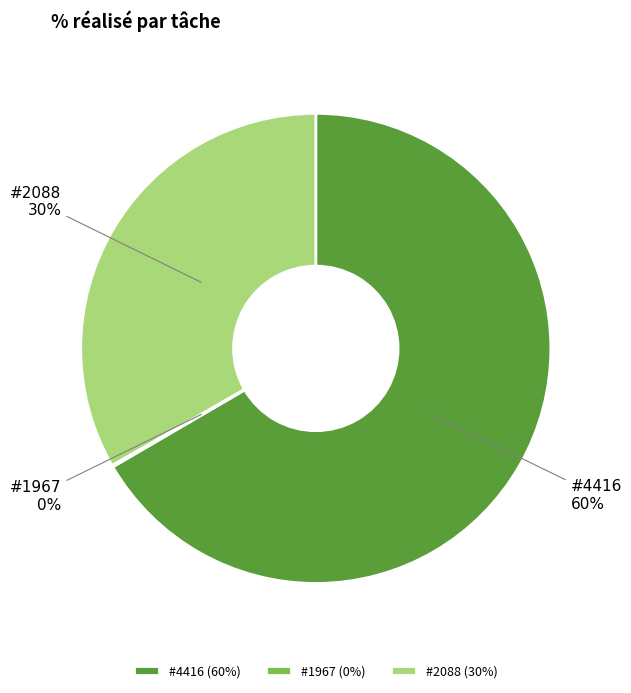

Is there any slice that represents more than half of the pie?

Yes